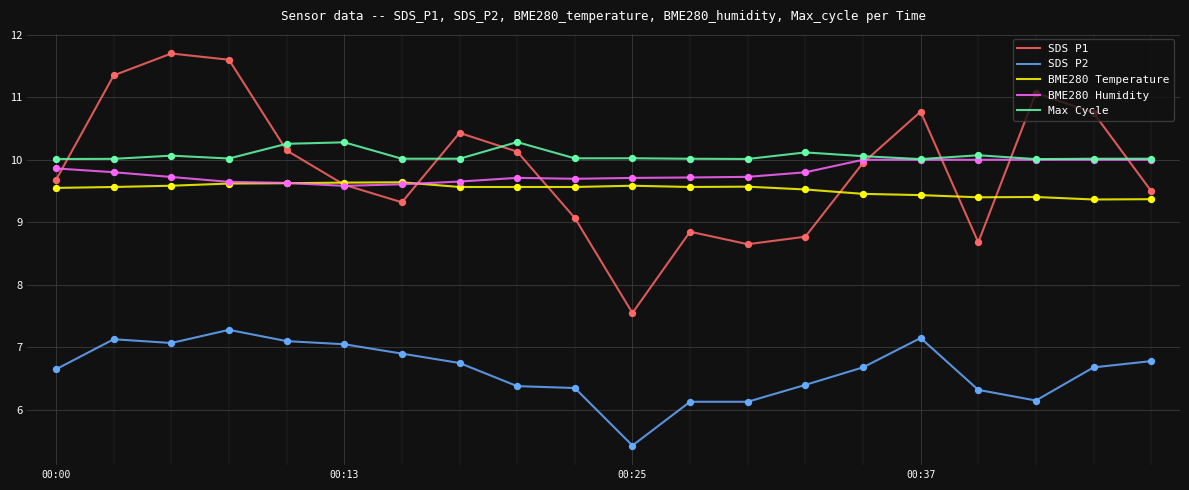

Which series has the widest spread of values?

SDS P1